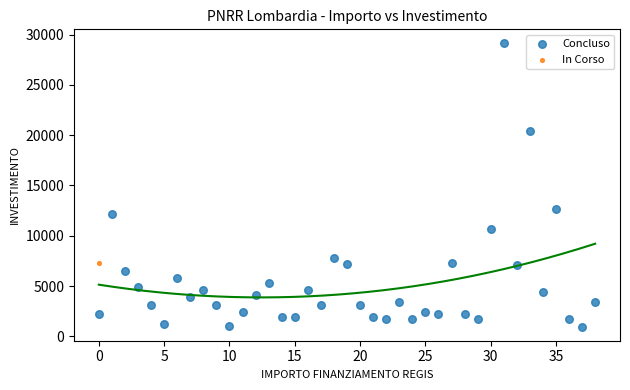

What are all the series names shown in the legend?

Concluso, In Corso